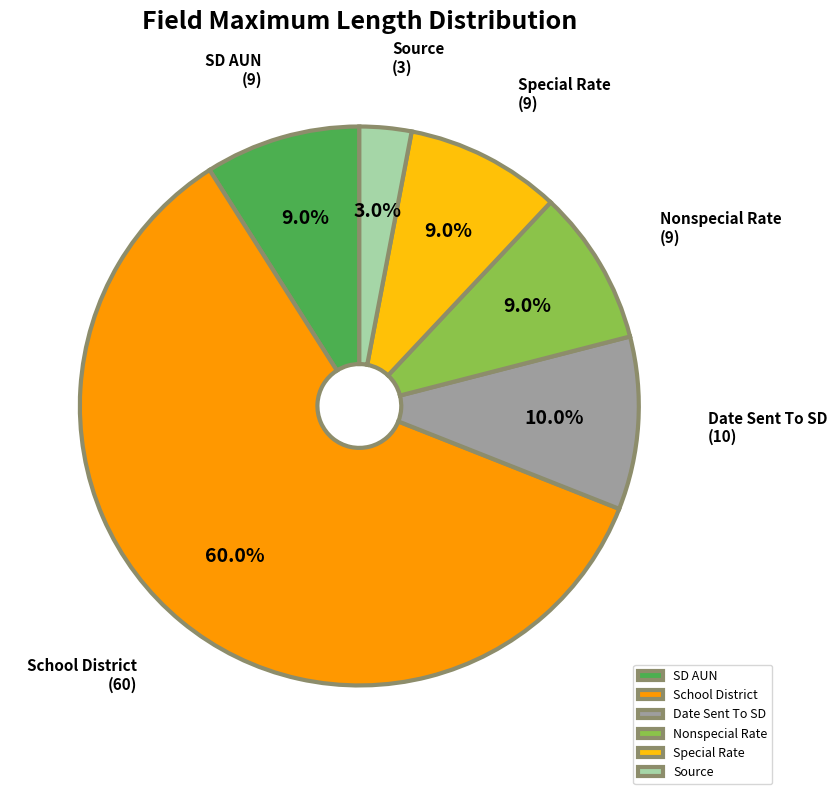

The School District slice represents 60% of the pie. True or false?

True